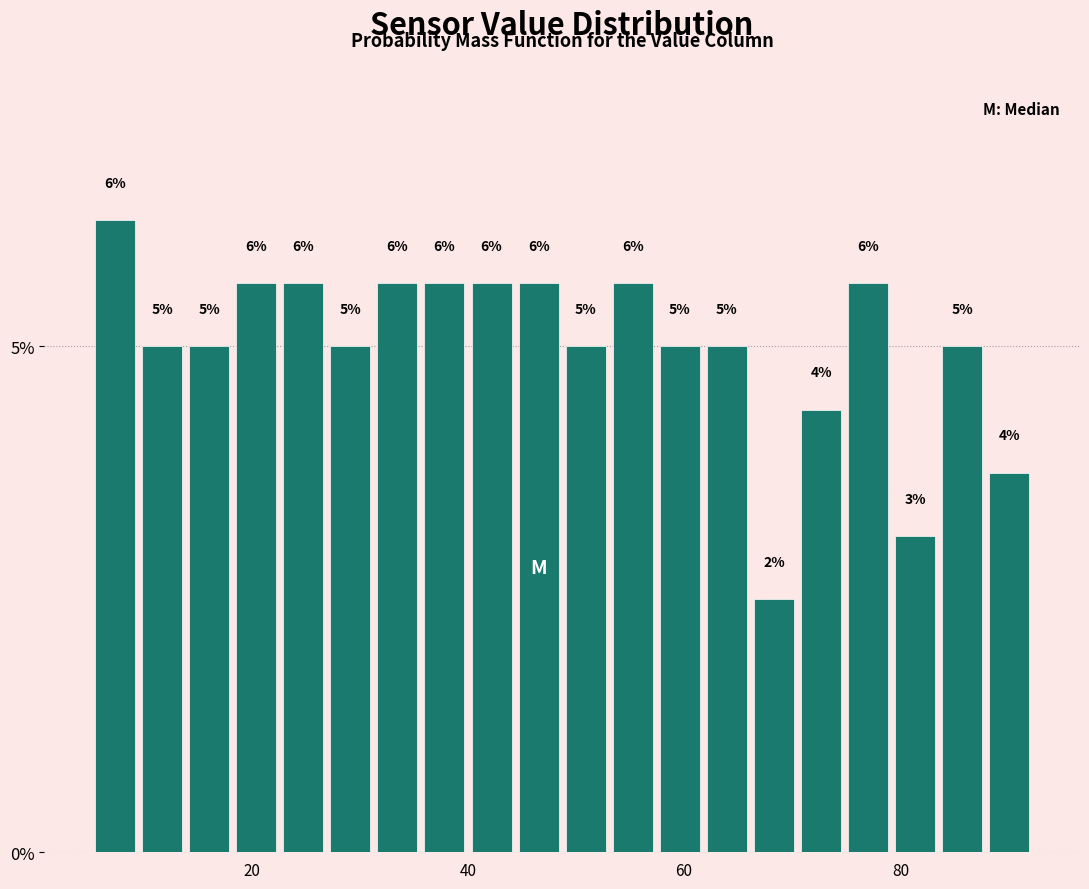

Around what value on the x-axis is the tallest bar? Give the approximate position of its centre, as read against the axis.

8